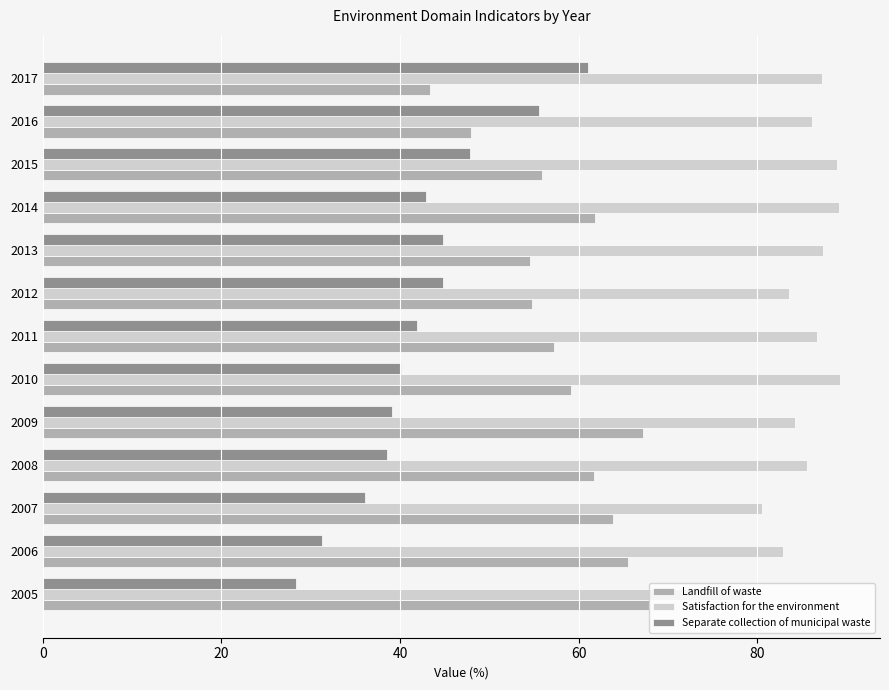

Which series has the widest spread of values?

Separate collection of municipal waste